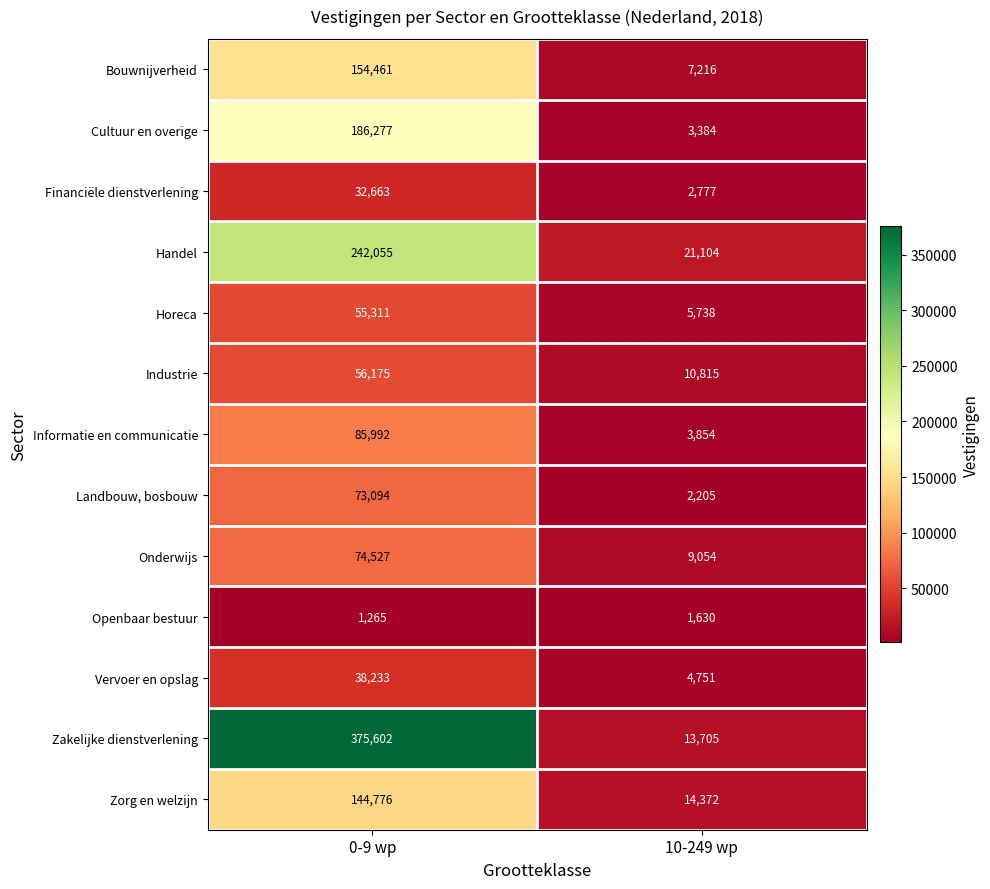

What is the maximum value shown in the chart?

375602